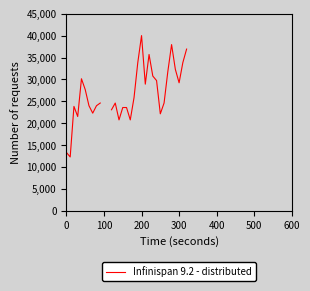

True or false: the data shows 13333.3 at 0.

True